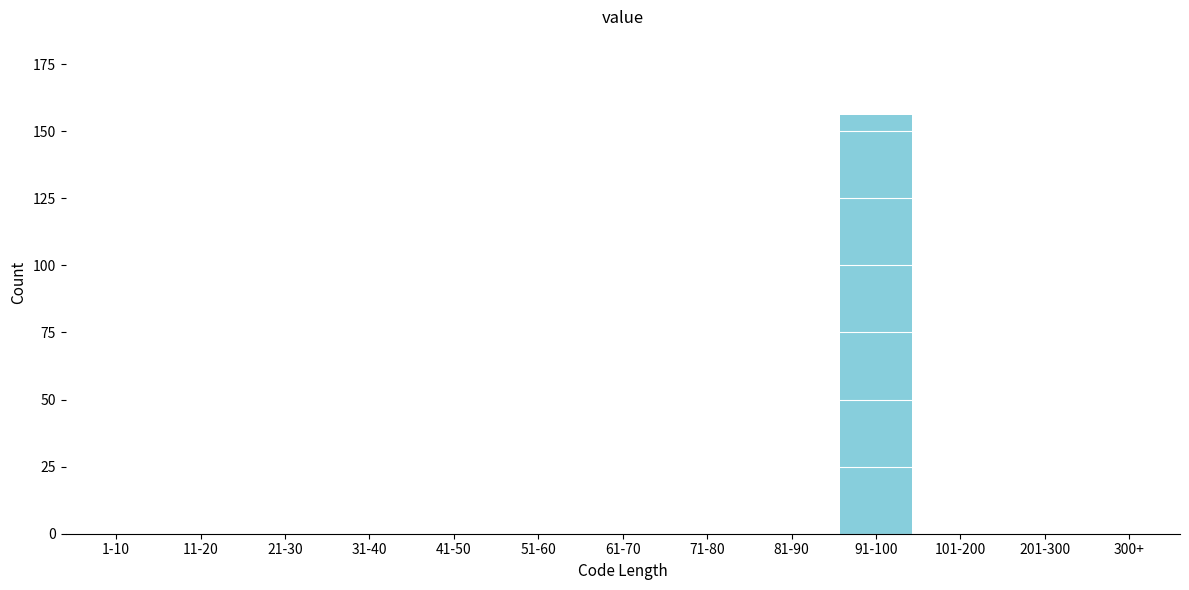

Reading right to left, list all the values displayed in this chart.

300+=0	201-300=0	101-200=0	91-100=156	81-90=0	71-80=0	61-70=0	51-60=0	41-50=0	31-40=0	21-30=0	11-20=0	1-10=0